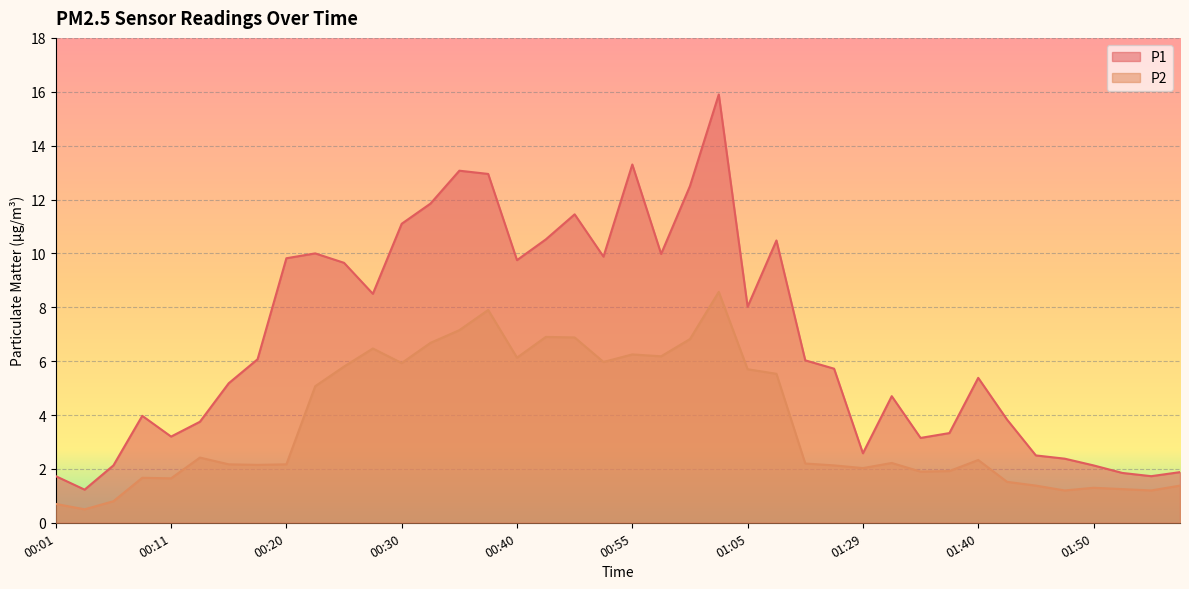

Reading left to right, what are all the values shown in this chart?

P1: 00:01=1.7	00:03=1.2	00:06=2.1	00:08=4.0	00:11=3.2	00:13=3.8	00:16=5.2	00:18=6.1	00:20=9.8	00:23=10.0	00:25=9.7	00:28=8.5	00:30=11.1	00:33=11.8	00:35=13.1	00:37=12.9	00:40=9.8	00:42=10.5	00:47=11.4	00:53=9.9	00:55=13.3	00:58=10.0	01:00=12.5	01:02=15.9	01:05=8.0	01:07=10.5	01:21=6.0	01:27=5.7	01:29=2.6	01:32=4.7	01:35=3.1	01:37=3.3	01:40=5.4	01:42=3.8	01:45=2.5	01:47=2.4	01:50=2.1	01:59=1.9	02:02=1.7	02:04=1.9
P2: 00:01=0.7	00:03=0.5	00:06=0.8	00:08=1.7	00:11=1.6	00:13=2.4	00:16=2.2	00:18=2.1	00:20=2.2	00:23=5.1	00:25=5.8	00:28=6.5	00:30=5.9	00:33=6.7	00:35=7.2	00:37=7.9	00:40=6.1	00:42=6.9	00:47=6.9	00:53=6.0	00:55=6.2	00:58=6.2	01:00=6.8	01:02=8.6	01:05=5.7	01:07=5.5	01:21=2.2	01:27=2.1	01:29=2.0	01:32=2.2	01:35=1.9	01:37=1.9	01:40=2.3	01:42=1.5	01:45=1.4	01:47=1.2	01:50=1.3	01:59=1.2	02:02=1.2	02:04=1.4